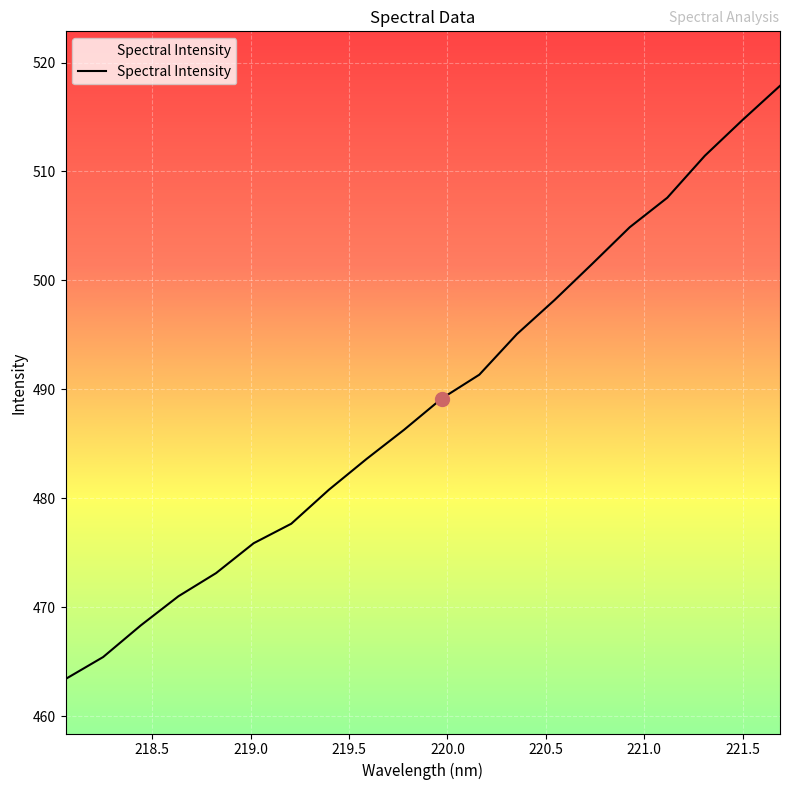

Count the number of data series in this chart.

1